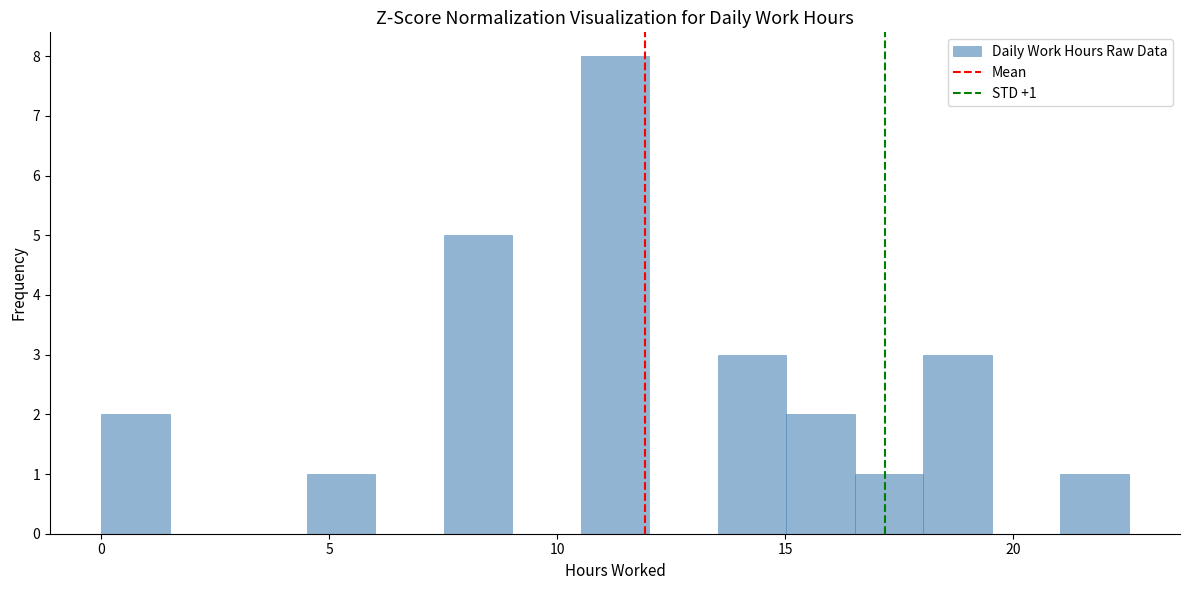

Read against the x-axis, roughly where is the centre of the tallest bar?

11.5